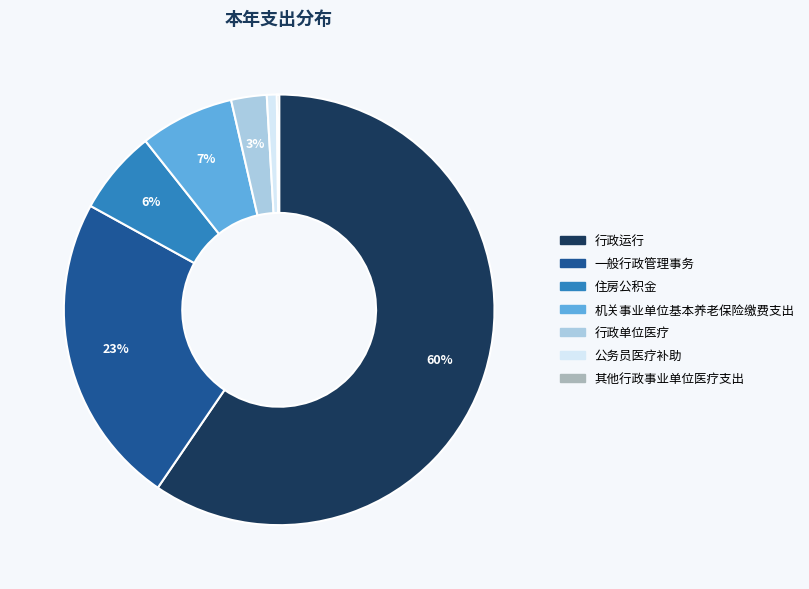

Is there any slice that represents more than half of the pie?

Yes